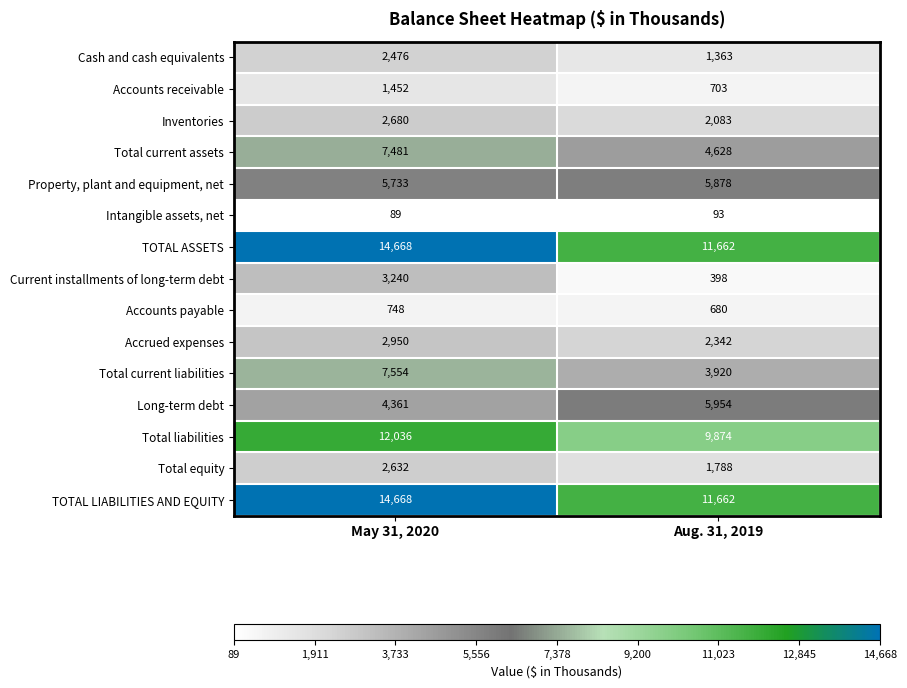

What is the difference between the highest and lowest values at Aug. 31, 2019?

11569